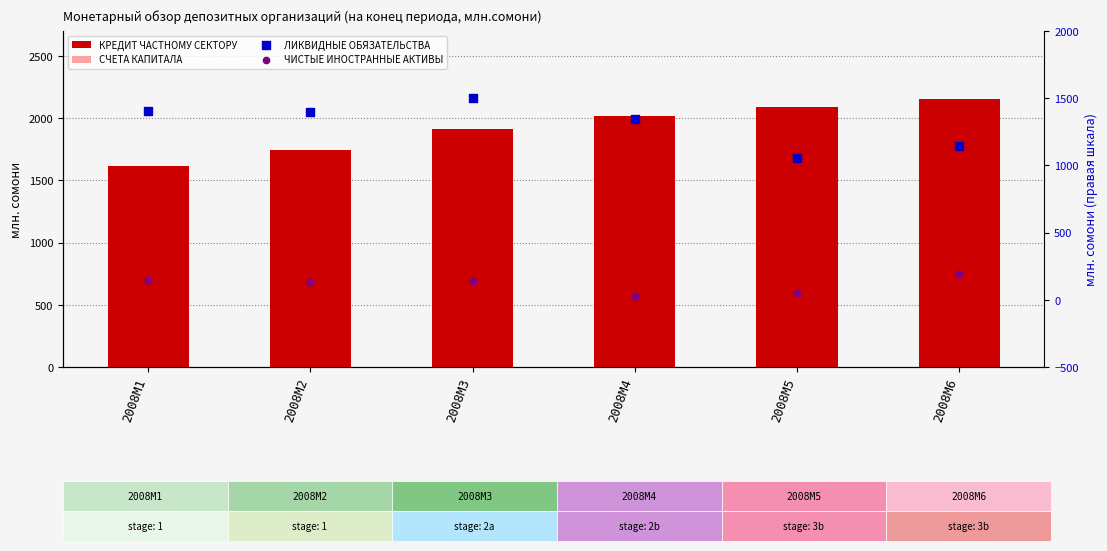

Which series contains the highest Y value?

КРЕДИТ ЧАСТНОМУ СЕКТОРУ